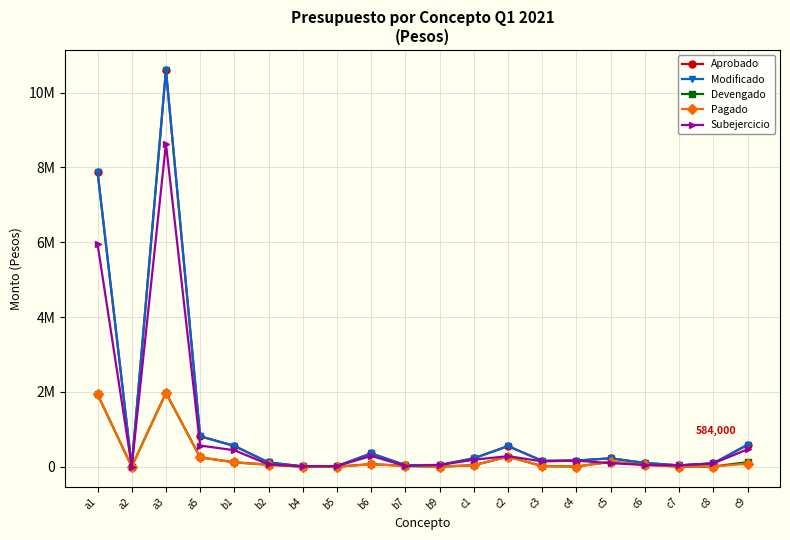

Read the Pagado value at c7.

2000